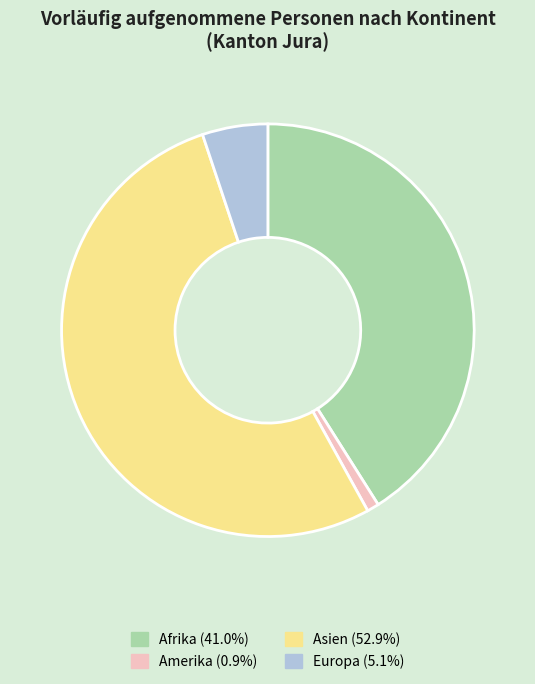

Do Amerika and Europa together represent more than half of the pie?

No